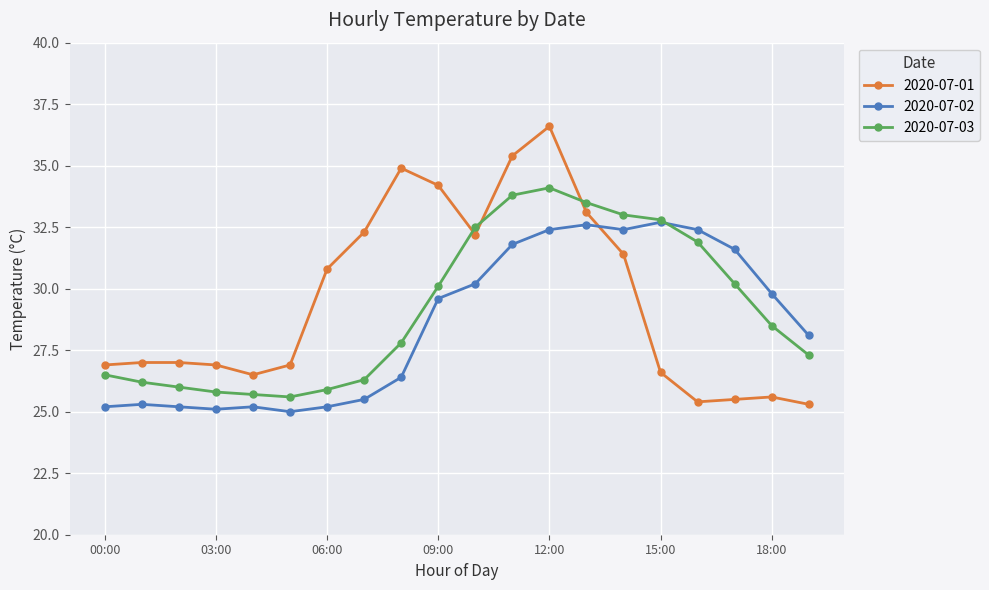

Which series has the largest total across all categories?

2020-07-01